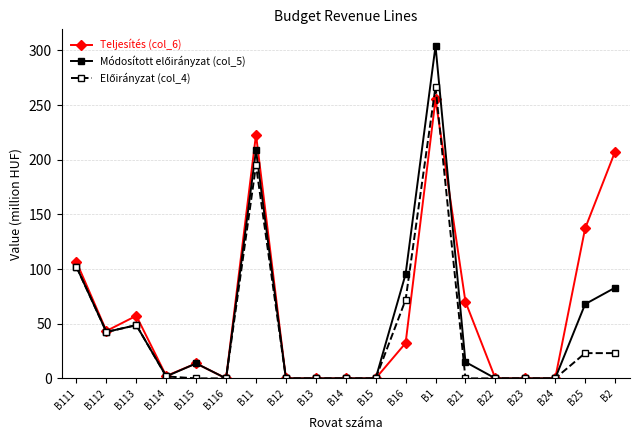

Between B22 and B25, which series saw the biggest shift?

Teljesítés (col_6)